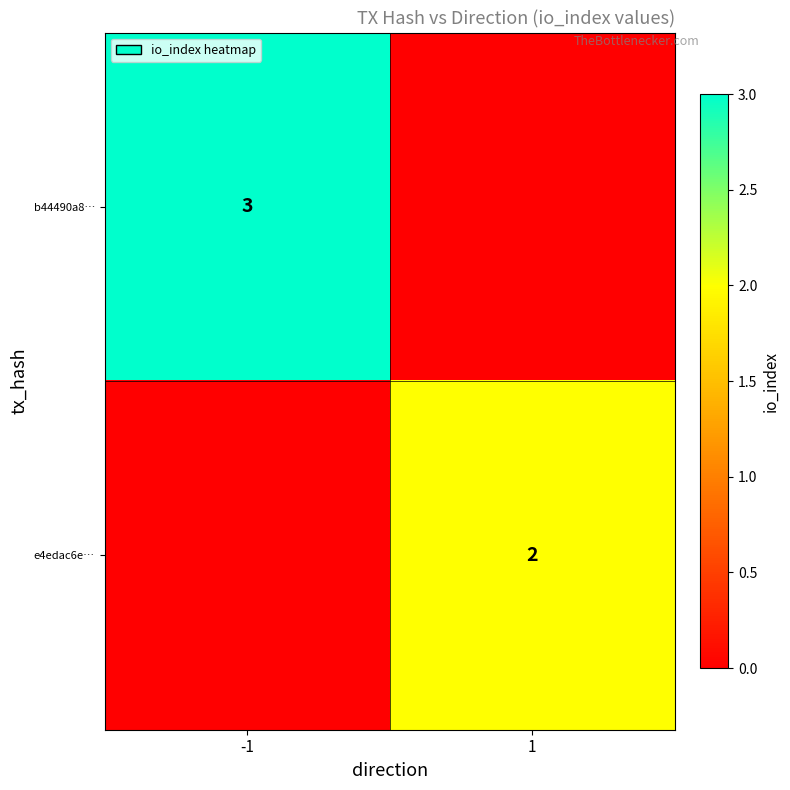

True or false: e4edac6e… has a value of 2 at 1.

True